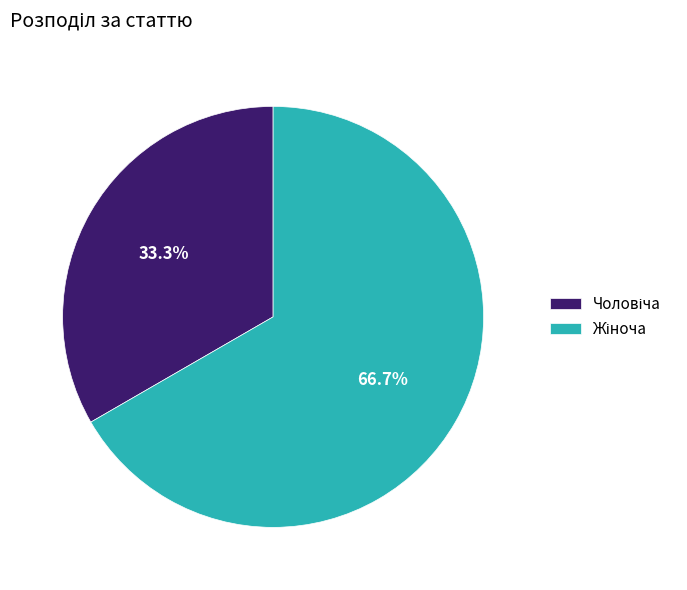

Is there a majority slice in this chart?

Yes